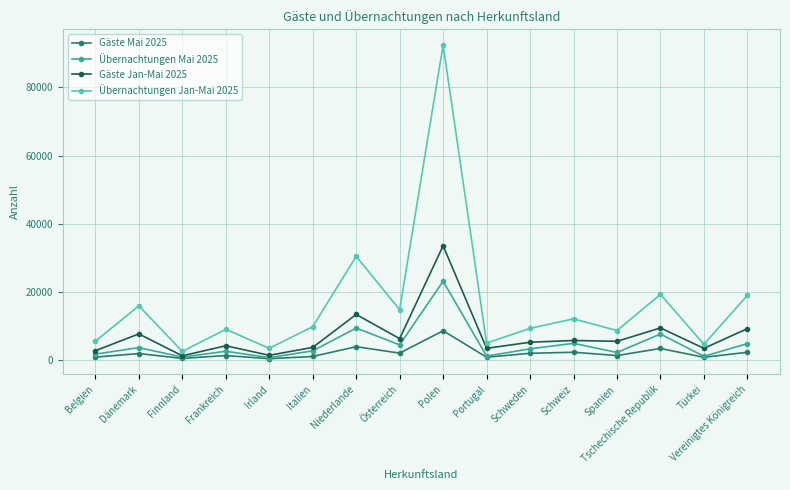

Is this an area chart (filled region under the line)?

No